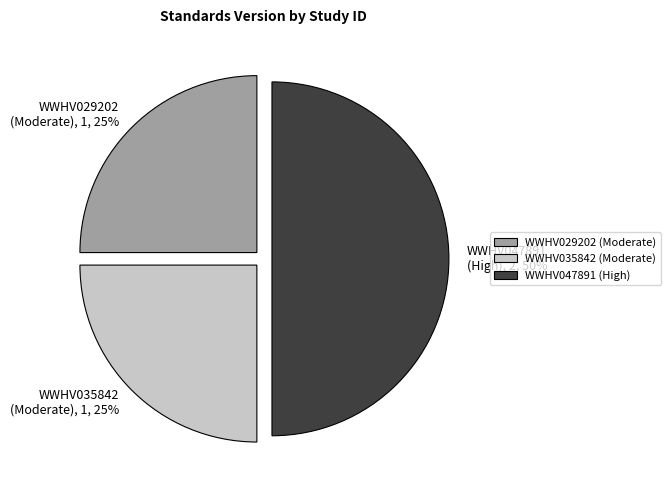

True or false: WWHV029202 accounts for 18% of the total.

False